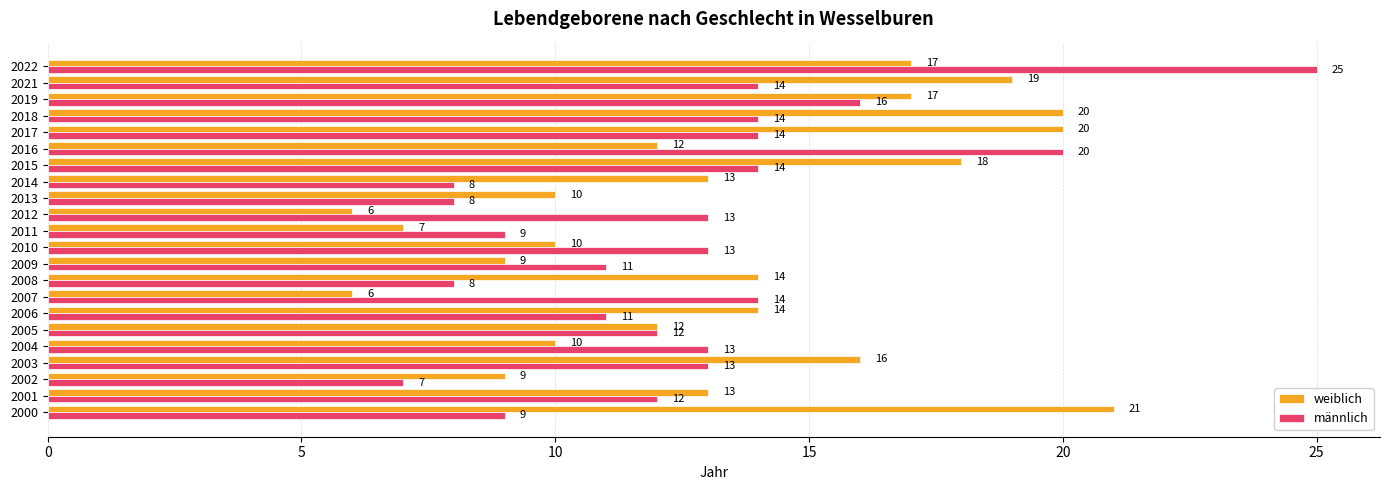

What is the greatest value displayed?

25